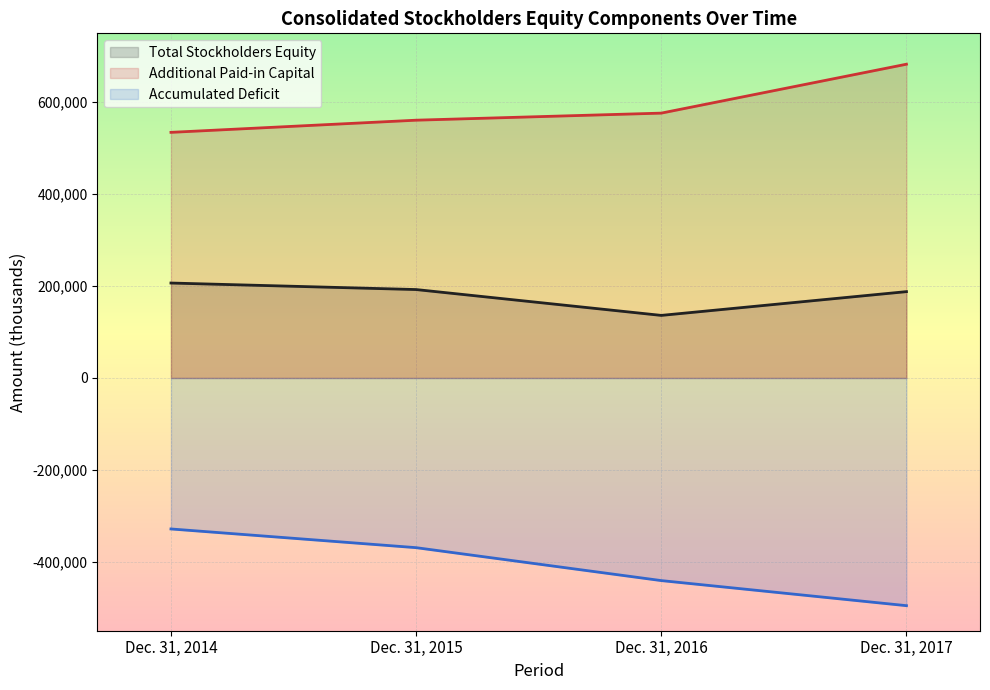

What is the lowest value of the Additional Paid-in Capital series?

534518